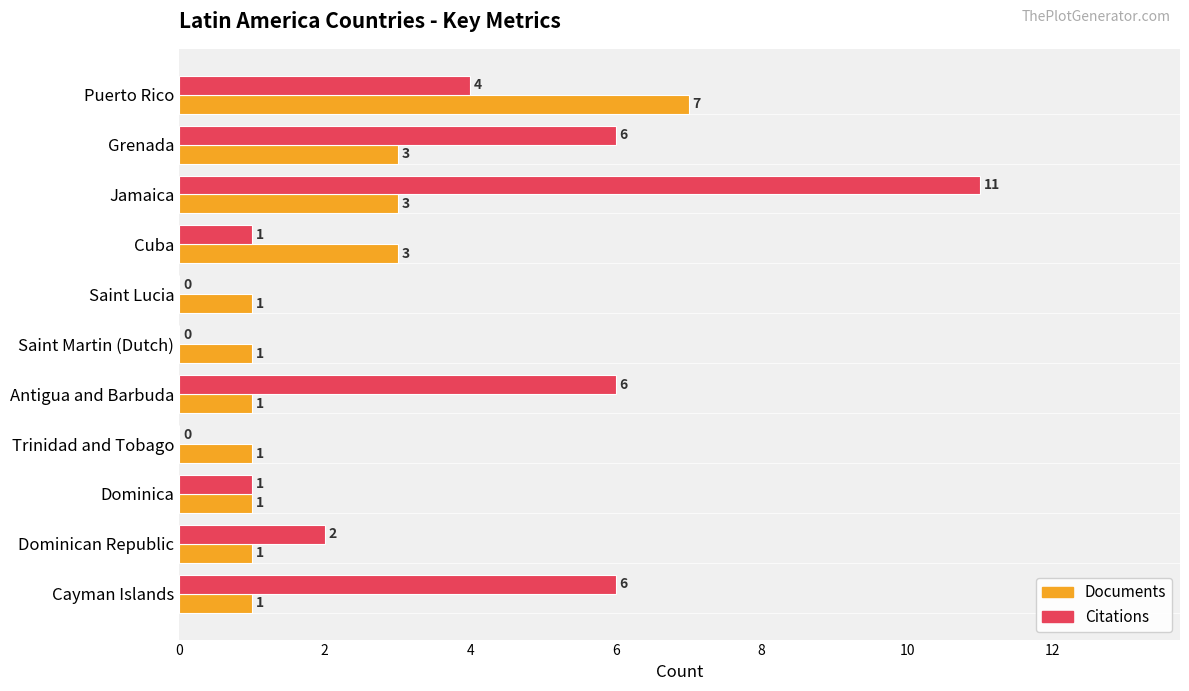

True or false: Documents has a value of 1 at Antigua and Barbuda.

True